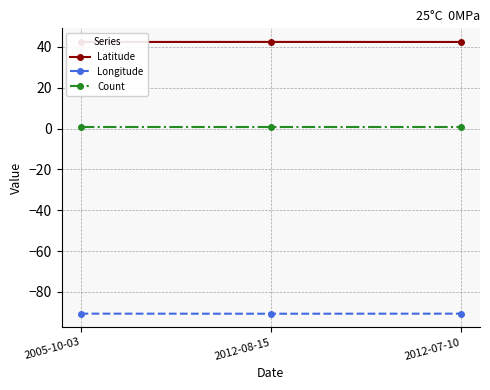

At how many categories does at least one series exceed 39?

3